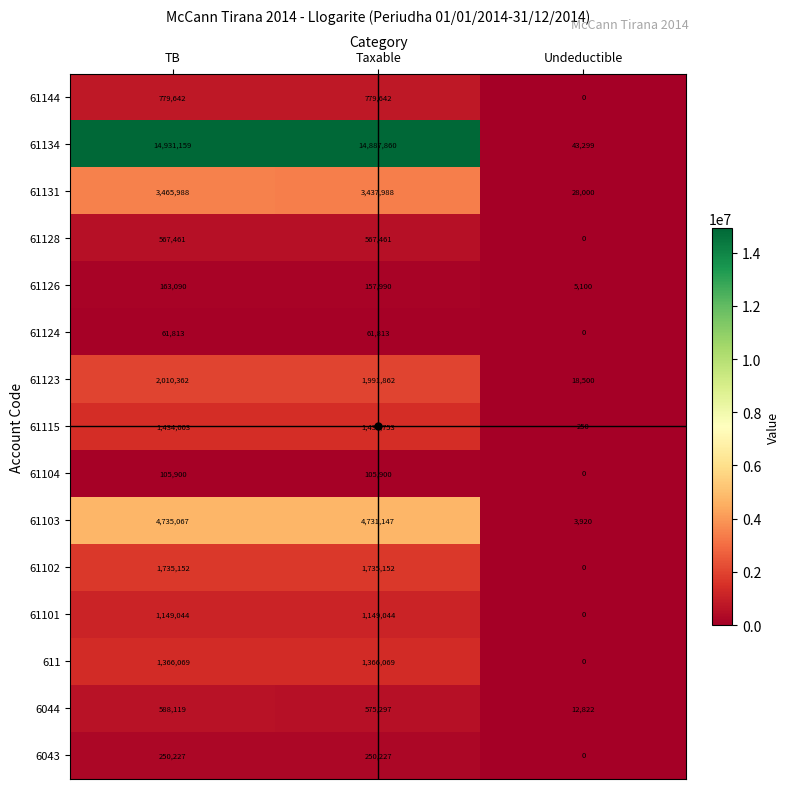

Which series has the widest spread of values?

61134